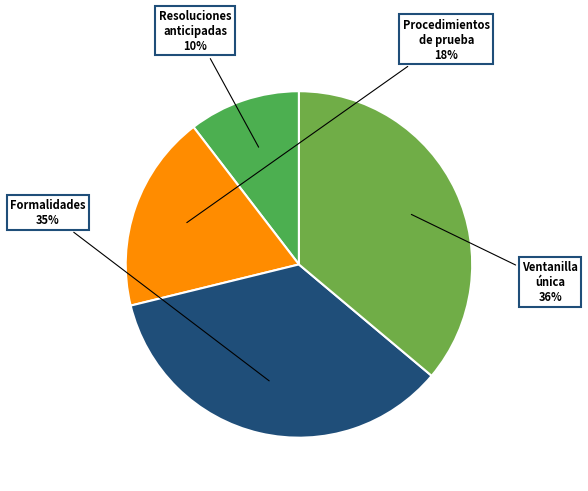

To the nearest percent, what is the average slice percentage?

25%